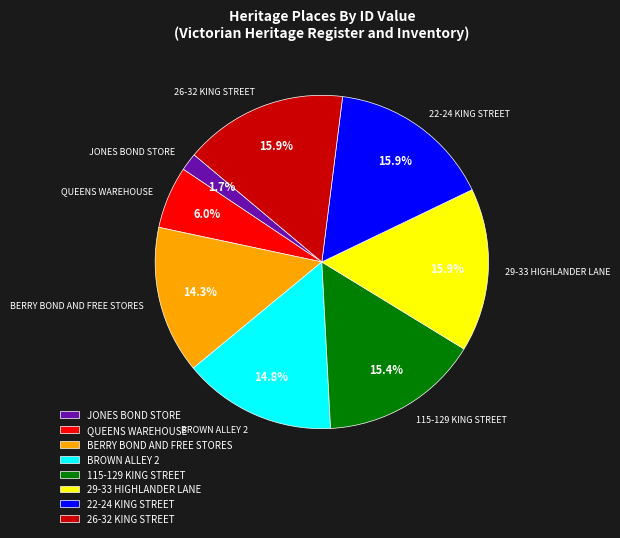

What portion of the pie excludes BERRY BOND AND FREE STORES?

85.7%